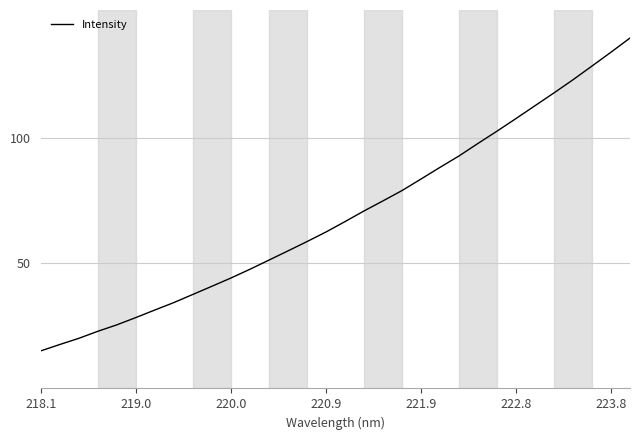

What is the greatest value displayed?

140.0